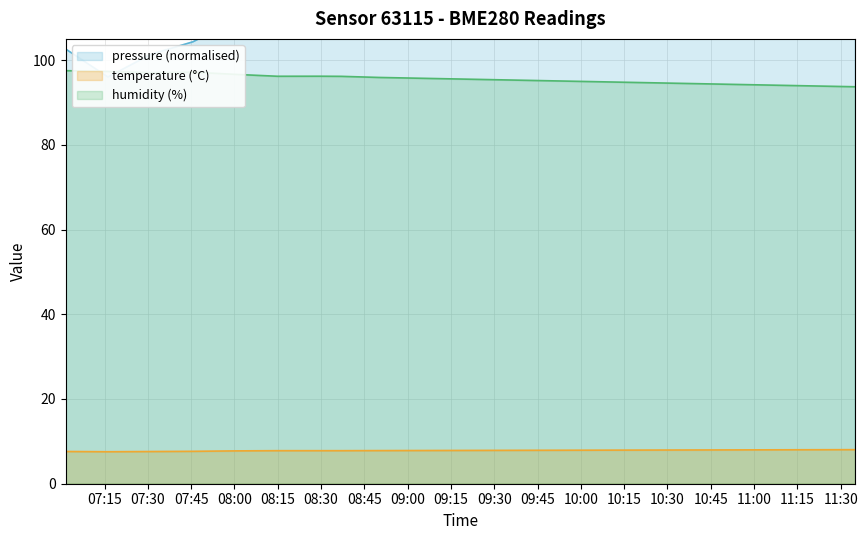

What is the approximate value of temperature at 09:00?

7.8